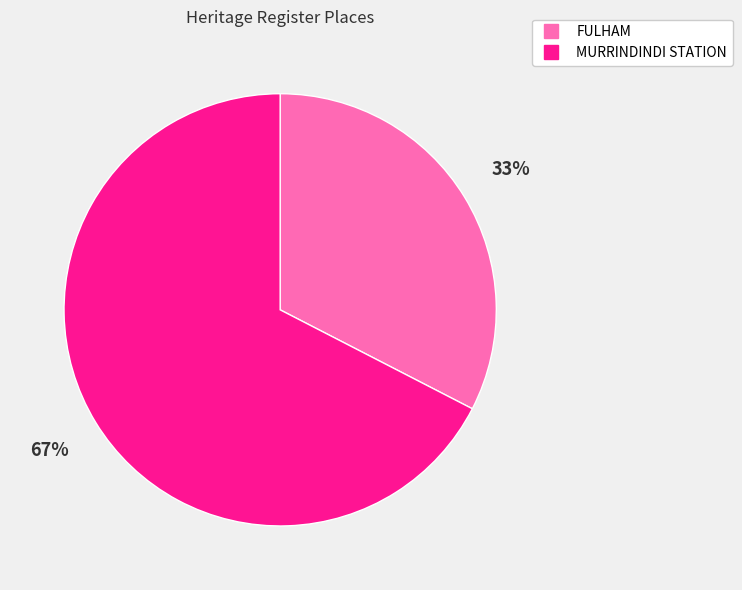

How many segments does this pie chart have?

2